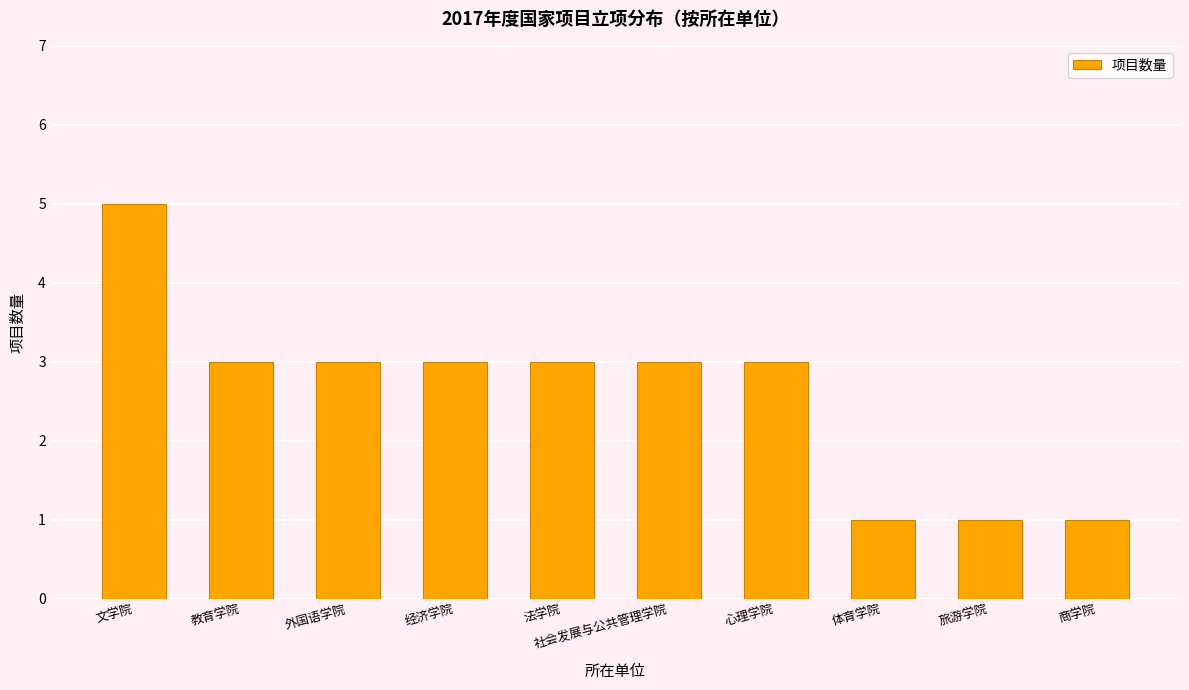

What value does the data have at 教育学院?

3